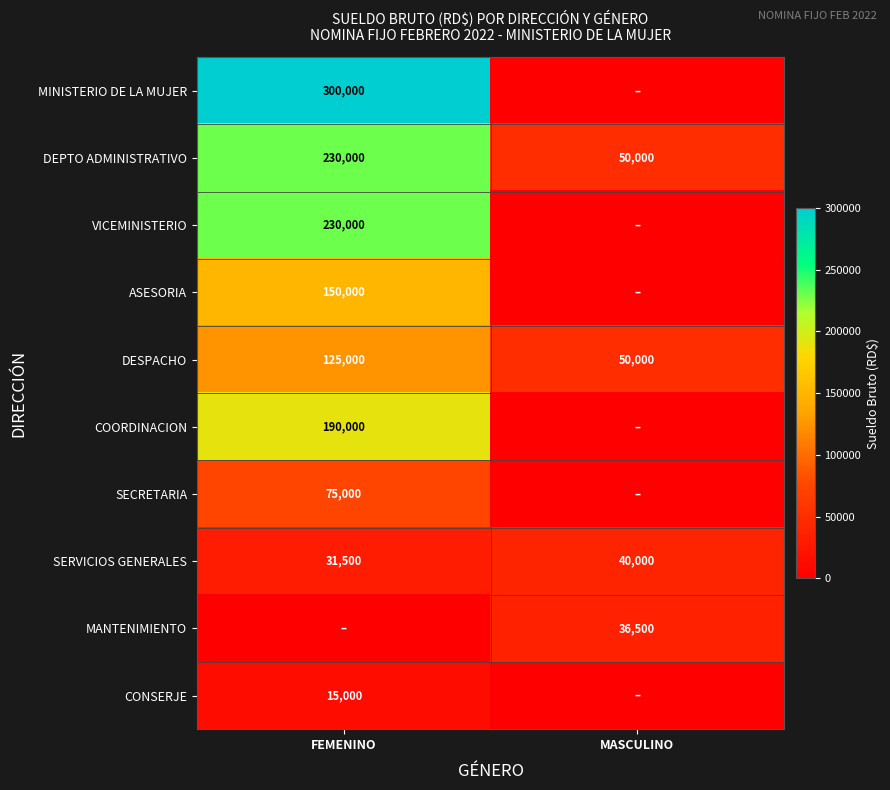

At how many categories does at least one series exceed 278324?

1